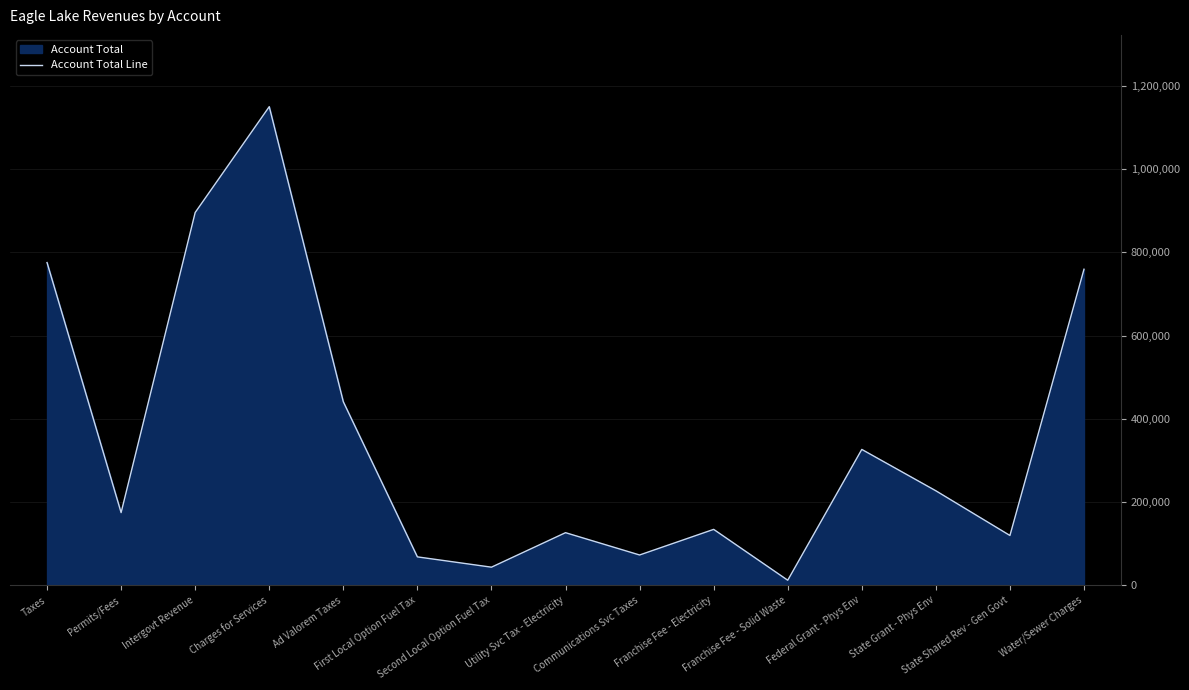

At which category does the data reach its first local peak?

Charges for Services